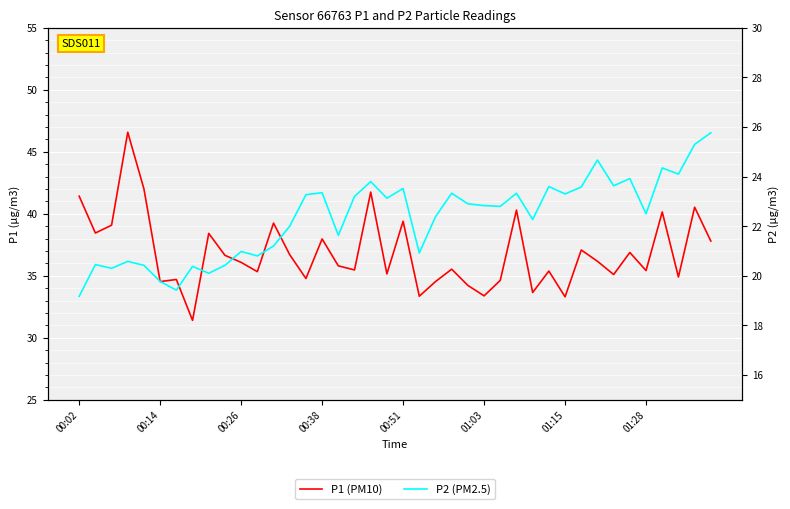

In P1 (PM10), how many points are lower than both neighbors (excluding endpoints)?

14